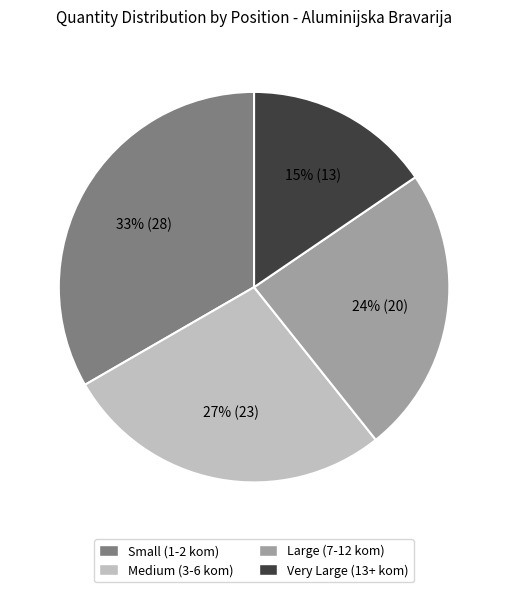

Between Large (7-12 kom) and Medium (3-6 kom), which is larger?

Medium (3-6 kom)